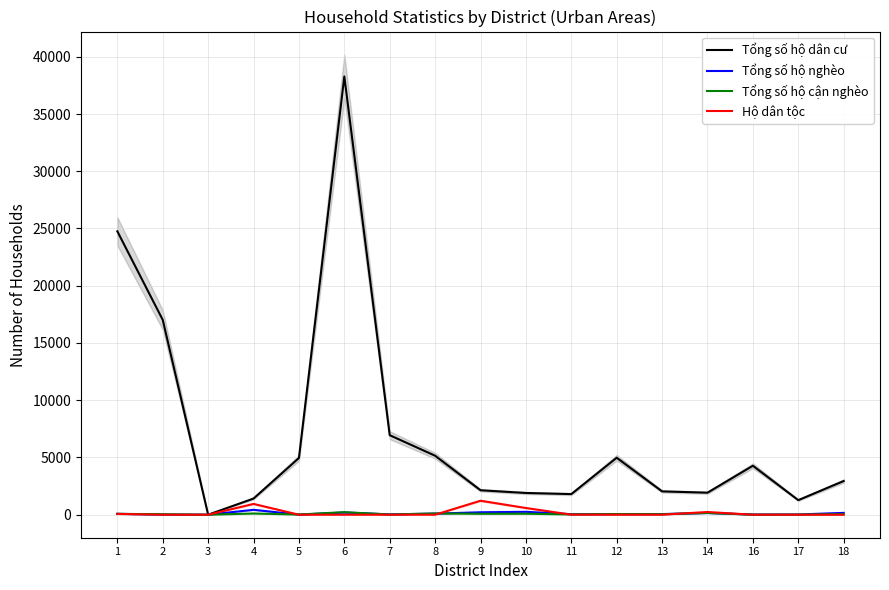

What are all the series names shown in the legend?

Tổng số hộ dân cư, Tổng số hộ nghèo, Tổng số hộ cận nghèo, Hộ dân tộc